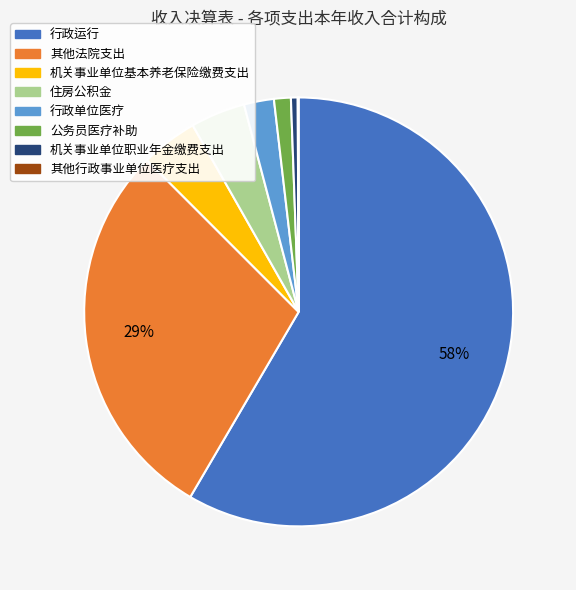

To the nearest percent, what is the average slice percentage?

12%